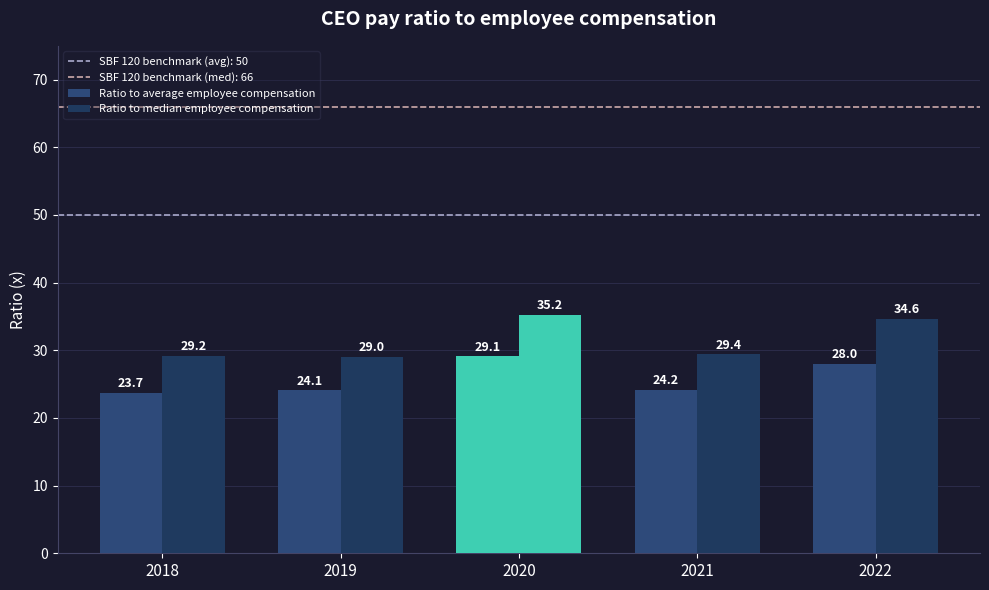

What is the sum of all Ratio to median employee compensation values?

157.4